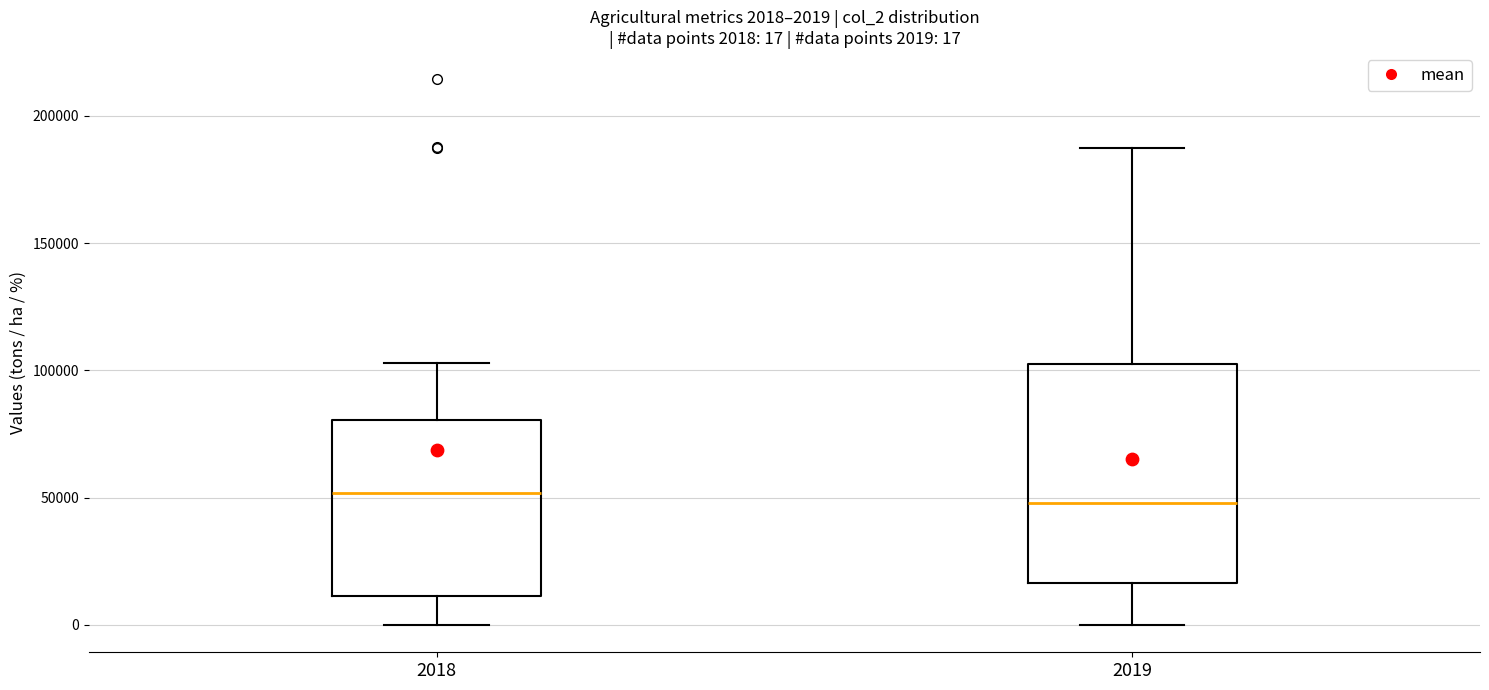

Which box is the tallest, from its lower edge to its upper edge?

2019